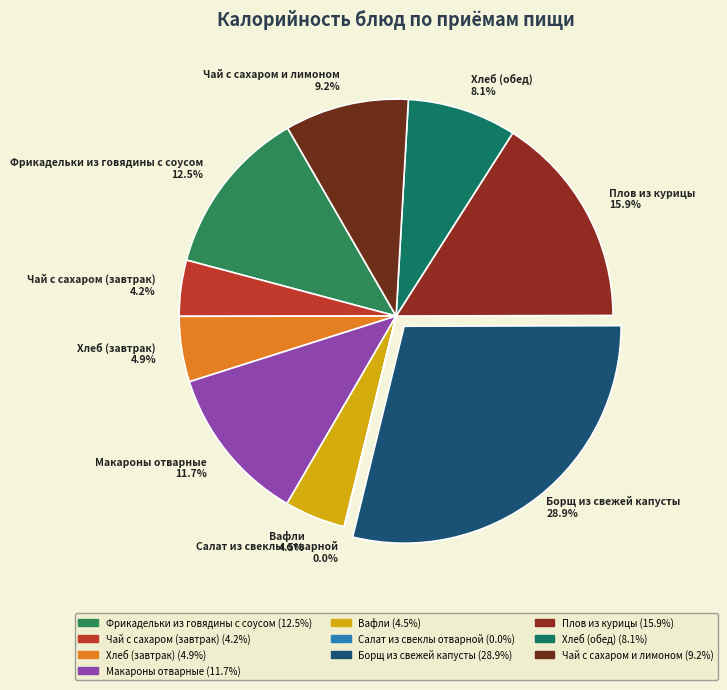

Is the sum of Чай с сахаром (завтрак) 4.2% and Хлеб (обед) 8.1% greater than half?

No